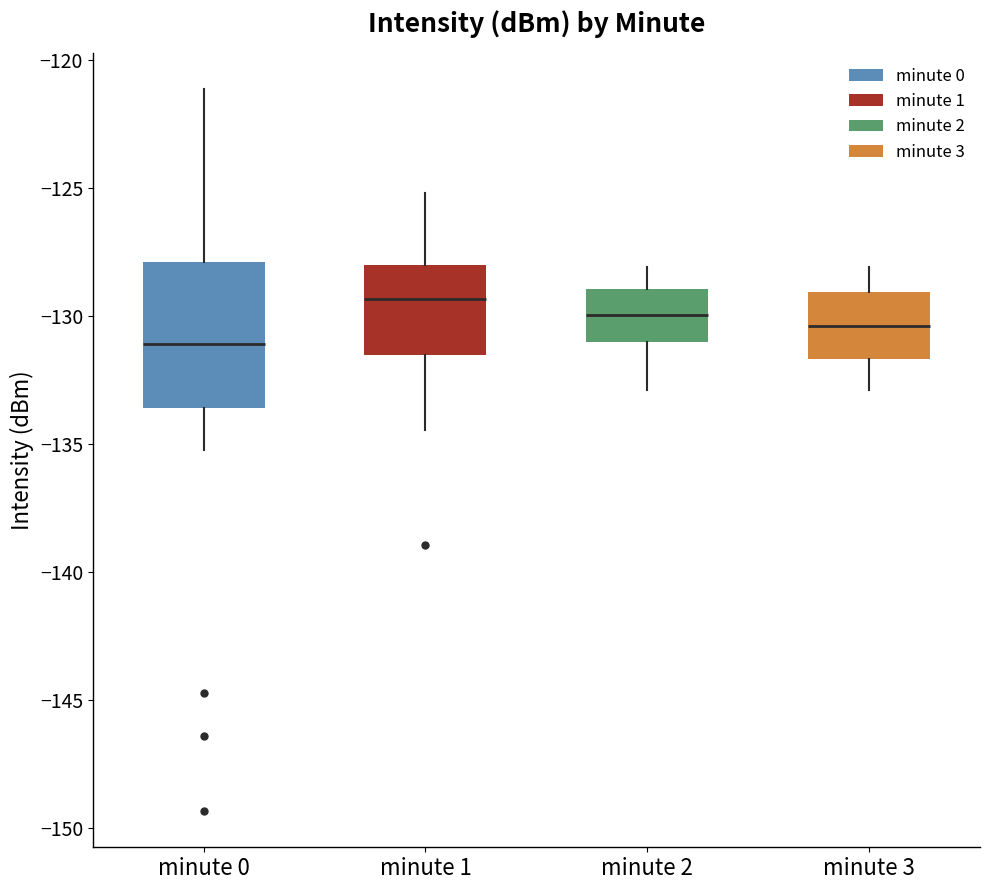

Comparing the boxes themselves (not the whiskers), which one is the tallest?

minute 0